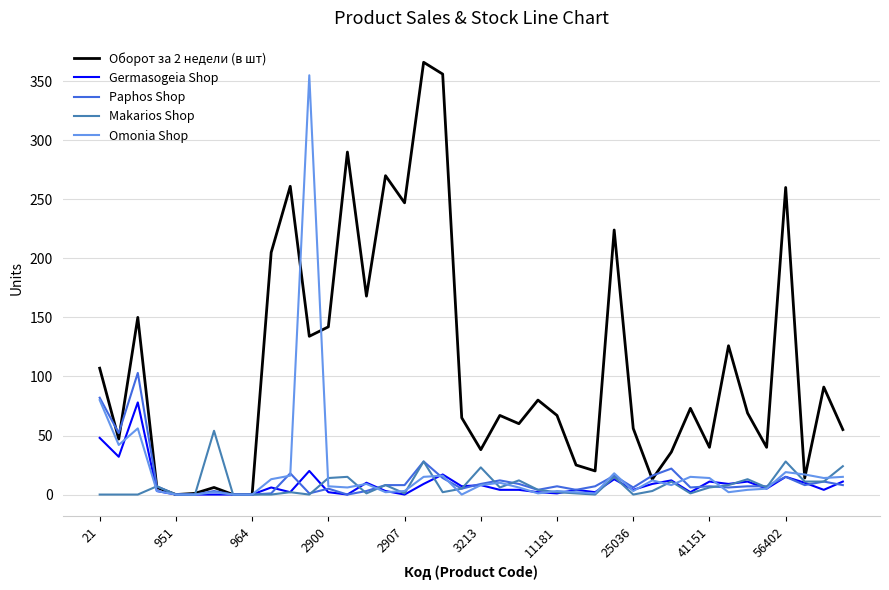

What is the greatest value displayed?

366